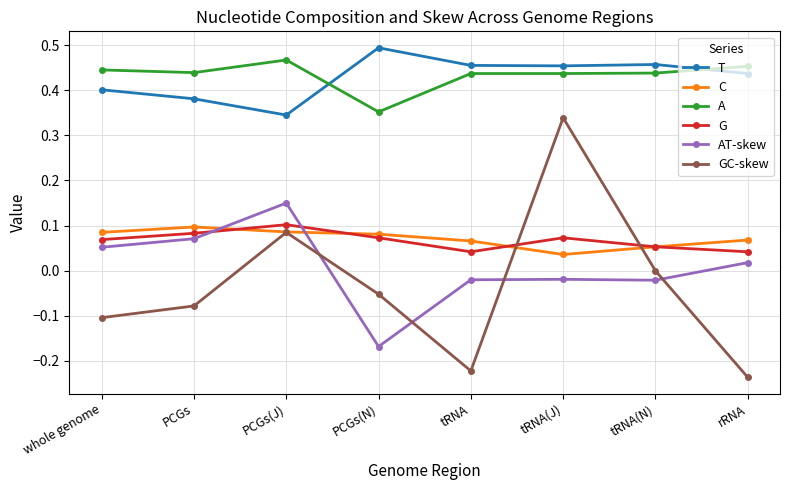

At which category does the chart reach its peak across all series?

PCGs(N)